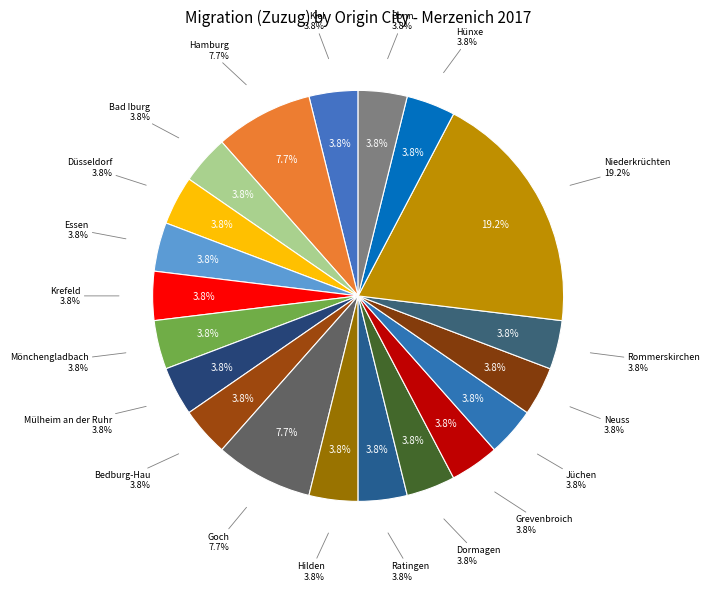

Is it true that Bonn is 11% of the pie?

False